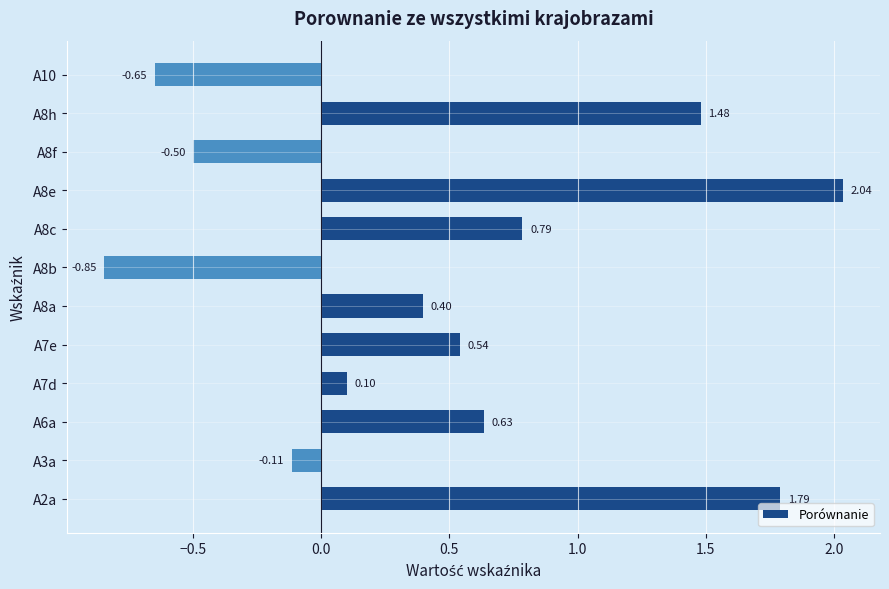

List the labels in order of value, smallest first.

A8b, A10, A8f, A3a, A7d, A8a, A7e, A6a, A8c, A8h, A2a, A8e